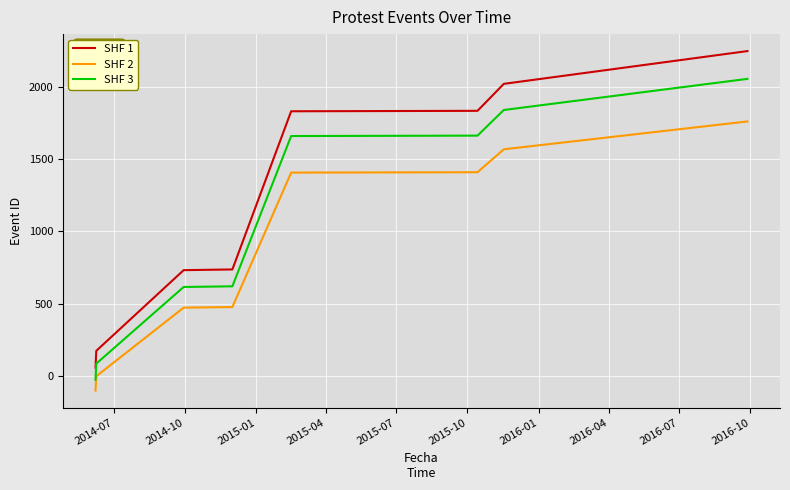

True or false: SHF 3 and SHF 1 intersect in this chart.

False